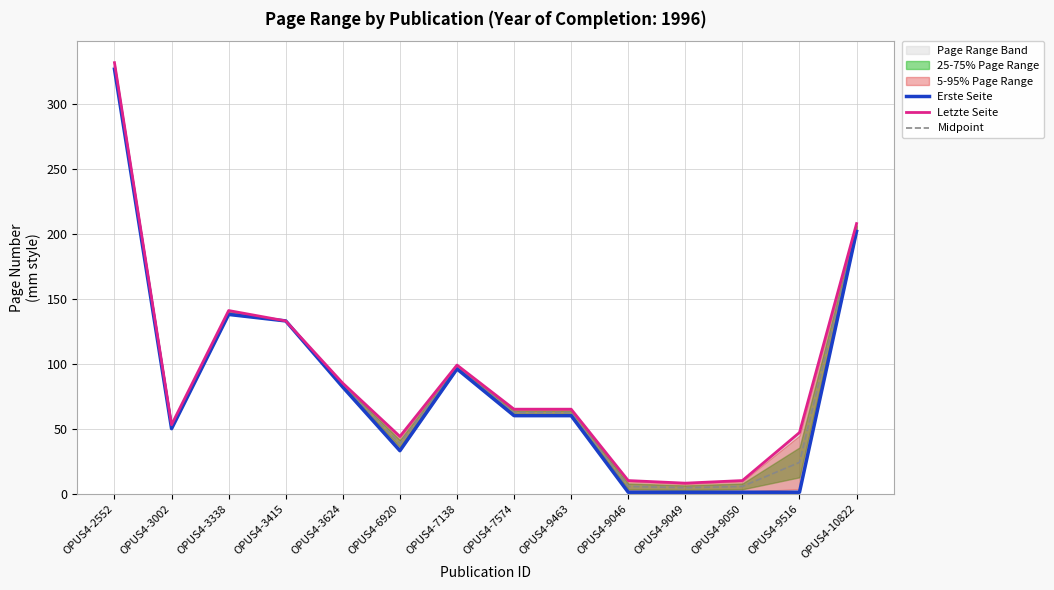

Between OPUS4-9050 and OPUS4-2552, which is larger?

OPUS4-2552